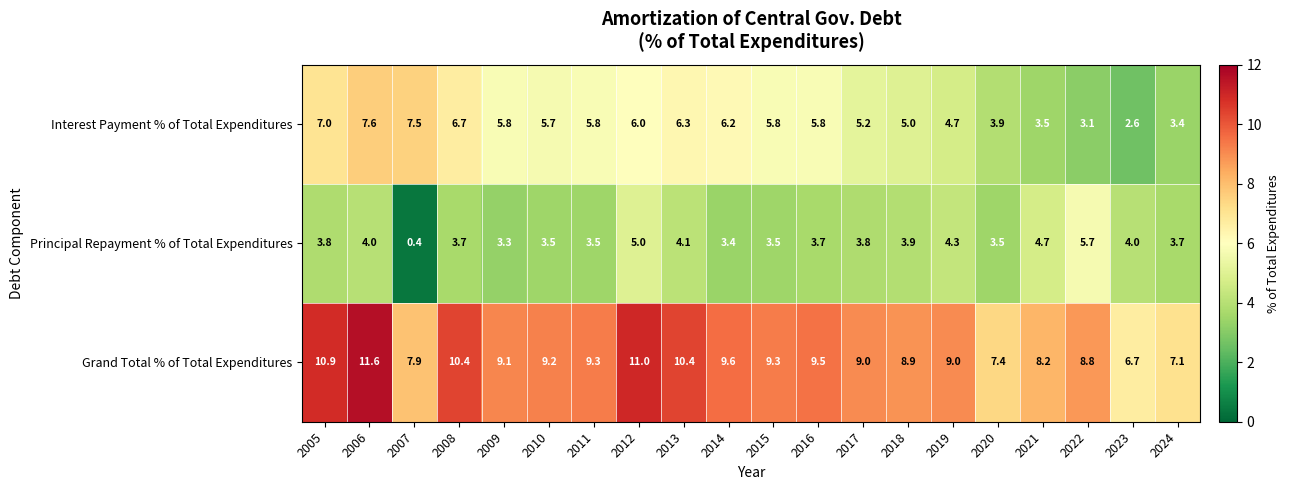

Rank the series by their maximum value, from lowest to highest.

Principal Repayment % of Total Expenditures, Interest Payment % of Total Expenditures, Grand Total % of Total Expenditures